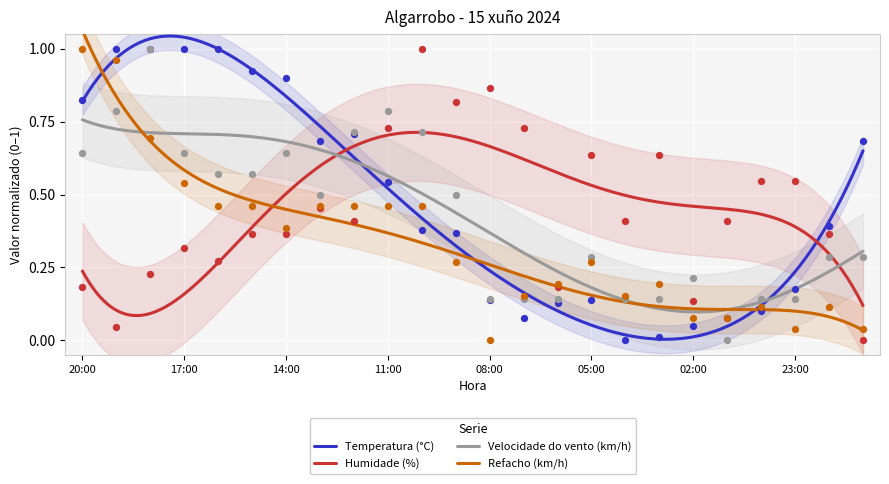

Which series has the largest Y range (max minus min)?

Temperatura (°C)